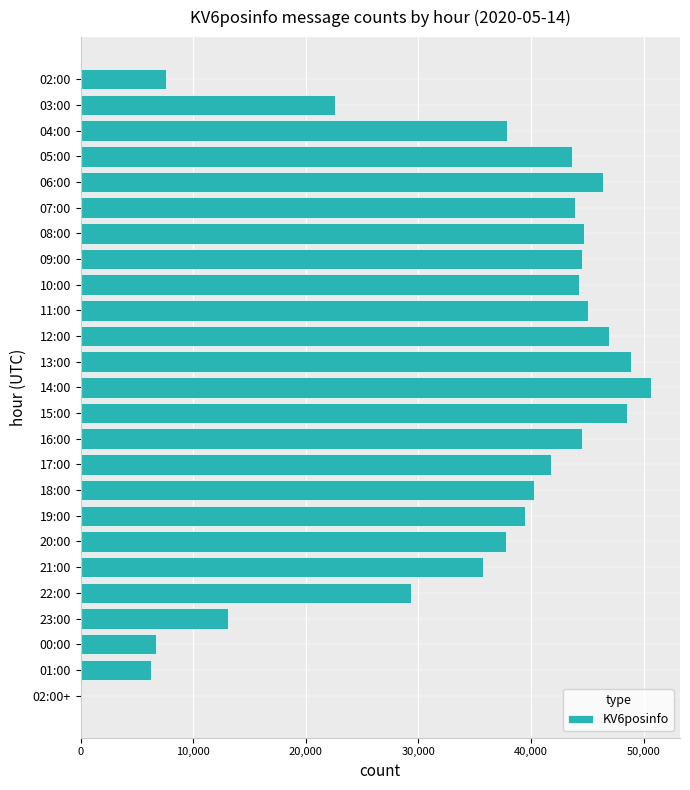

Approximately how many times larger is the value at 07:00 compared to 09:00?

1.0